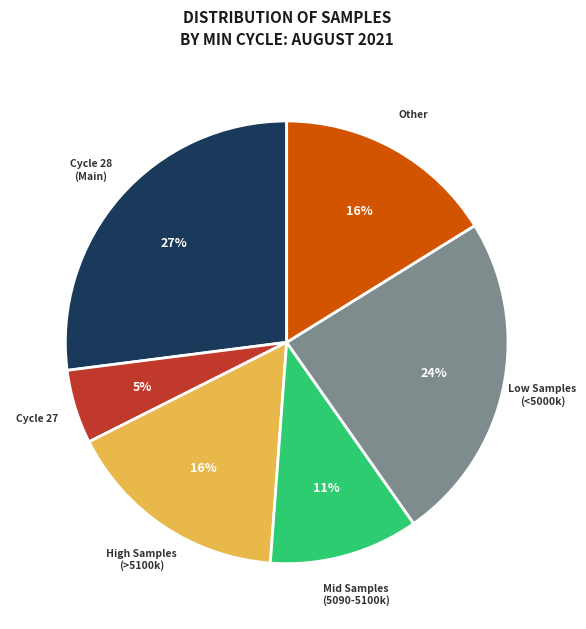

Approximately how many times larger is the value at High Samples (>5100k) compared to Cycle 28 (Main)?

0.6